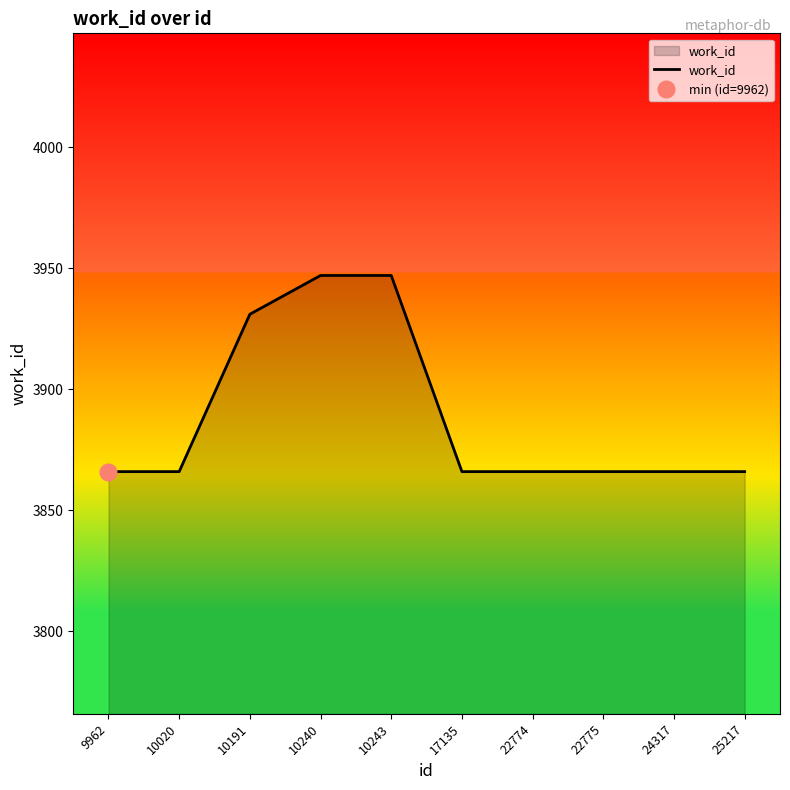

Rank the categories by value from highest to lowest.

10240, 10243, 10191, 9962, 10020, 17135, 22774, 22775, 24317, 25217